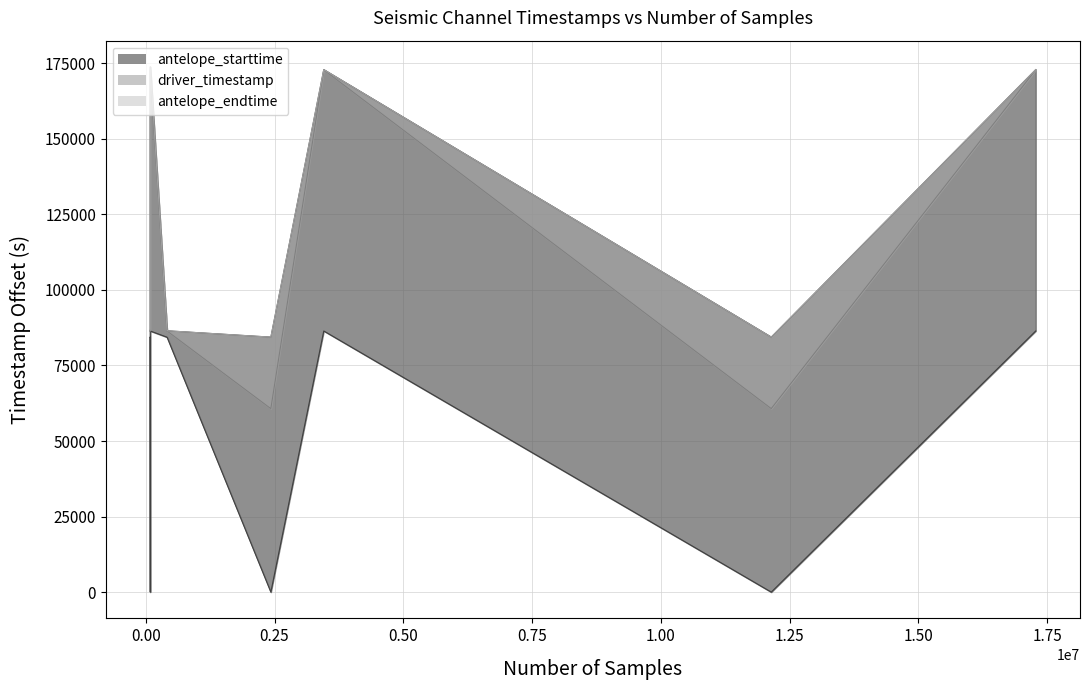

True or false: antelope_endtime_line and antelope_starttime_line intersect in this chart.

False